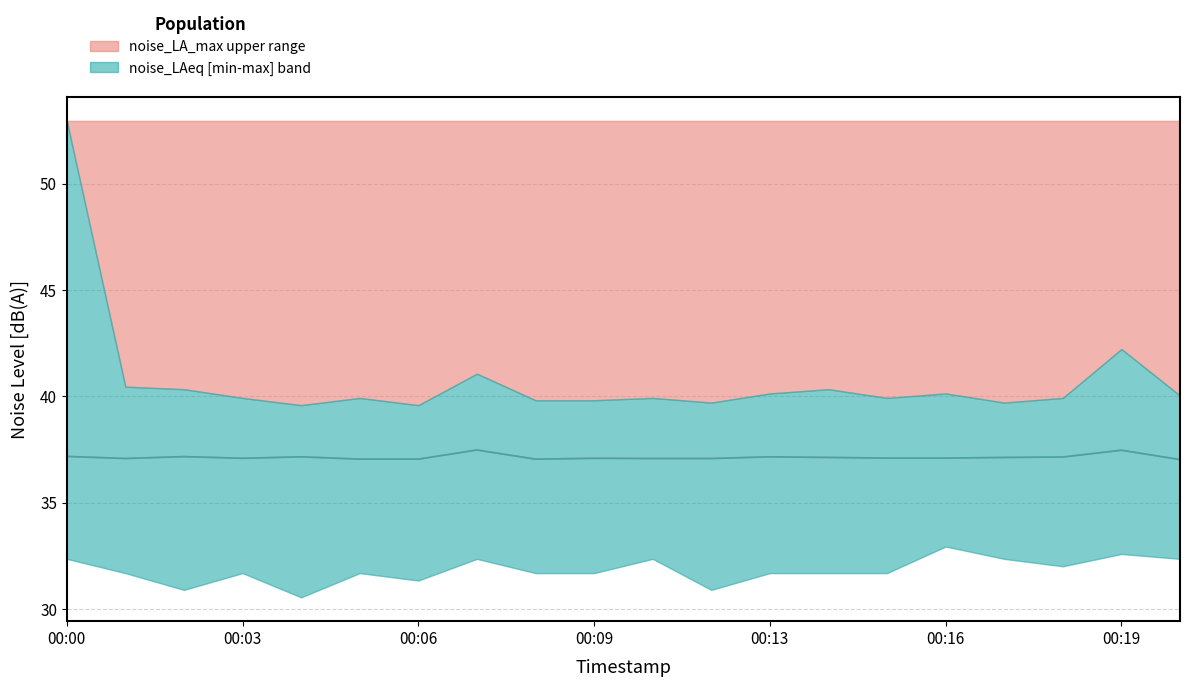

True or false: the data shows 37.1 at 00:03.

True